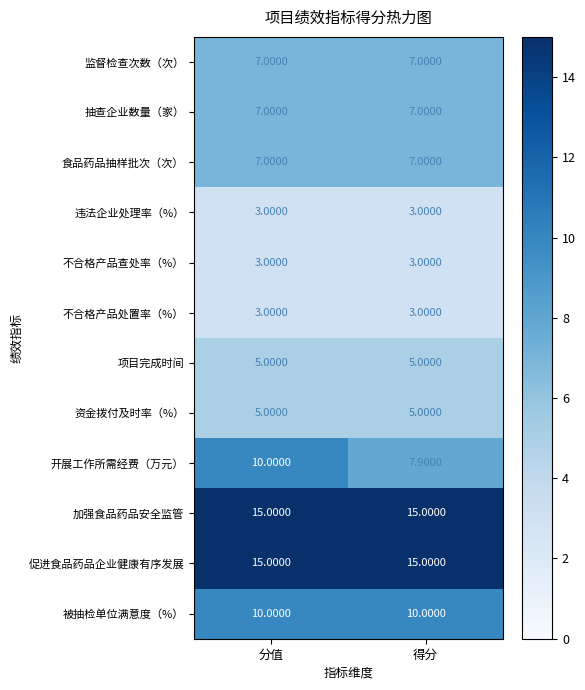

How many categories are shown in the chart?

2